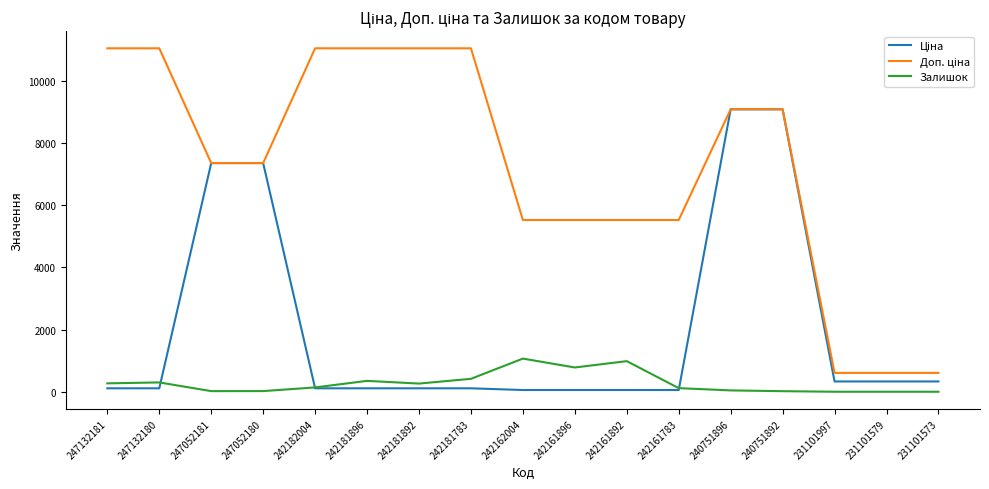

What is the total value across all series at 231101579?

938.0